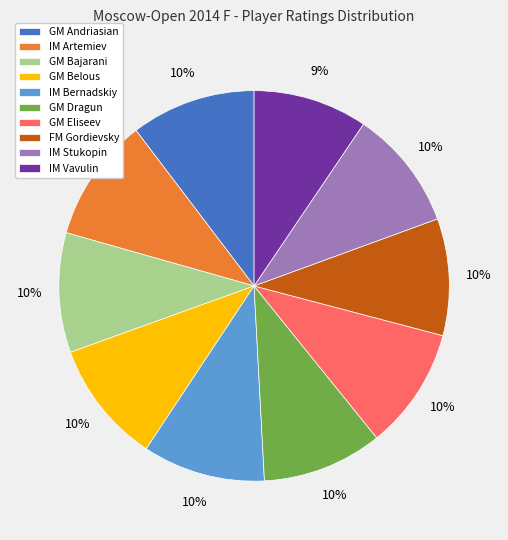

Approximately how many times larger is the value at IM Stukopin compared to GM Eliseev?

1.0